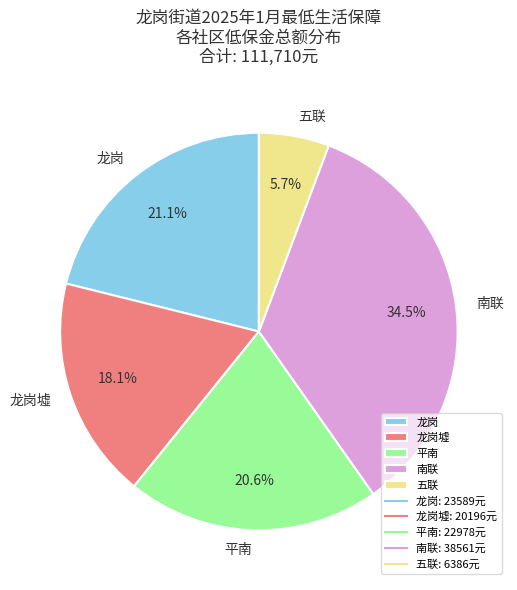

Is there a majority slice in this chart?

No